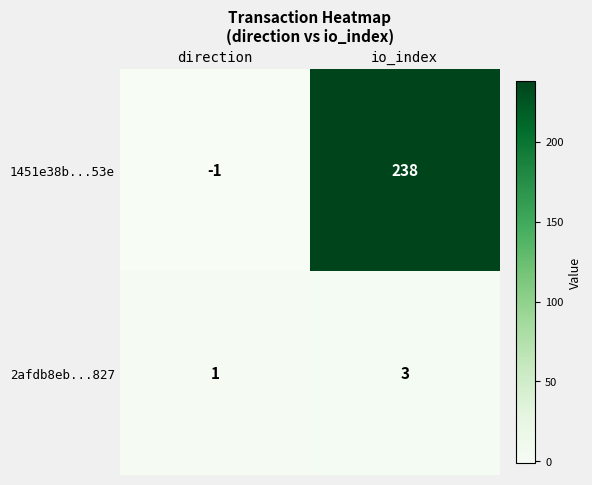

At which category is the sum across all series the highest?

io_index